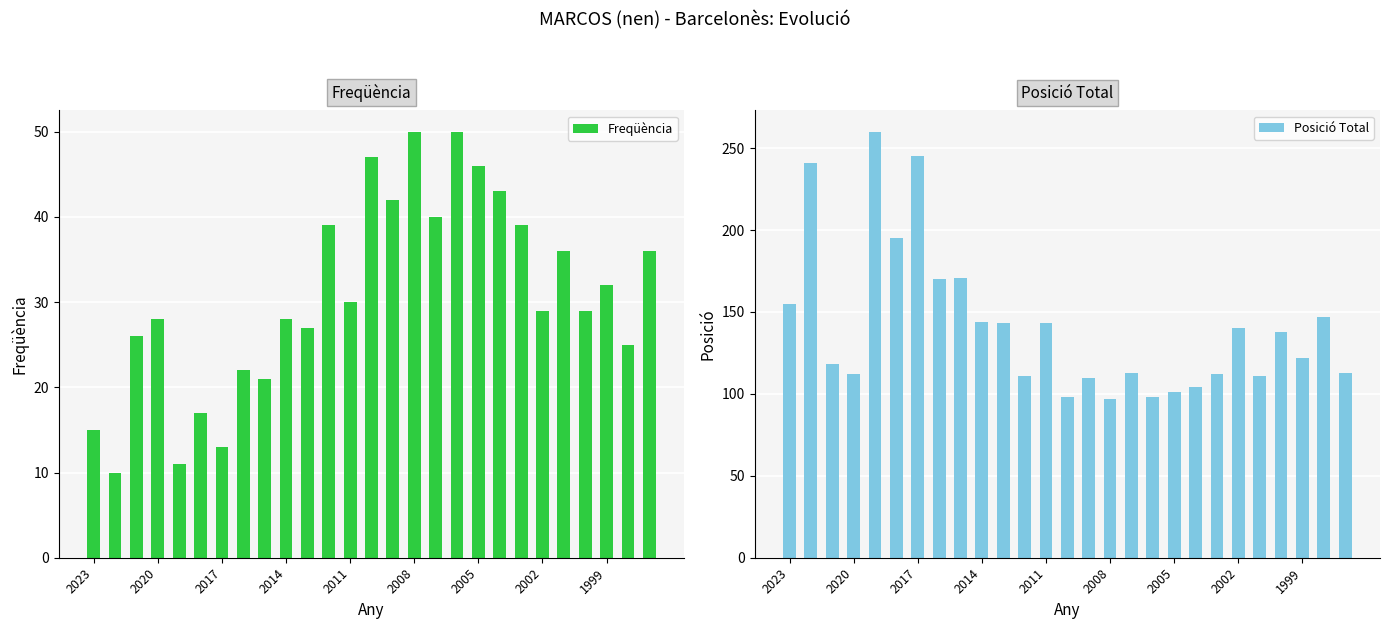

The Freqüència series shows 15 at 1999. True or false?

False